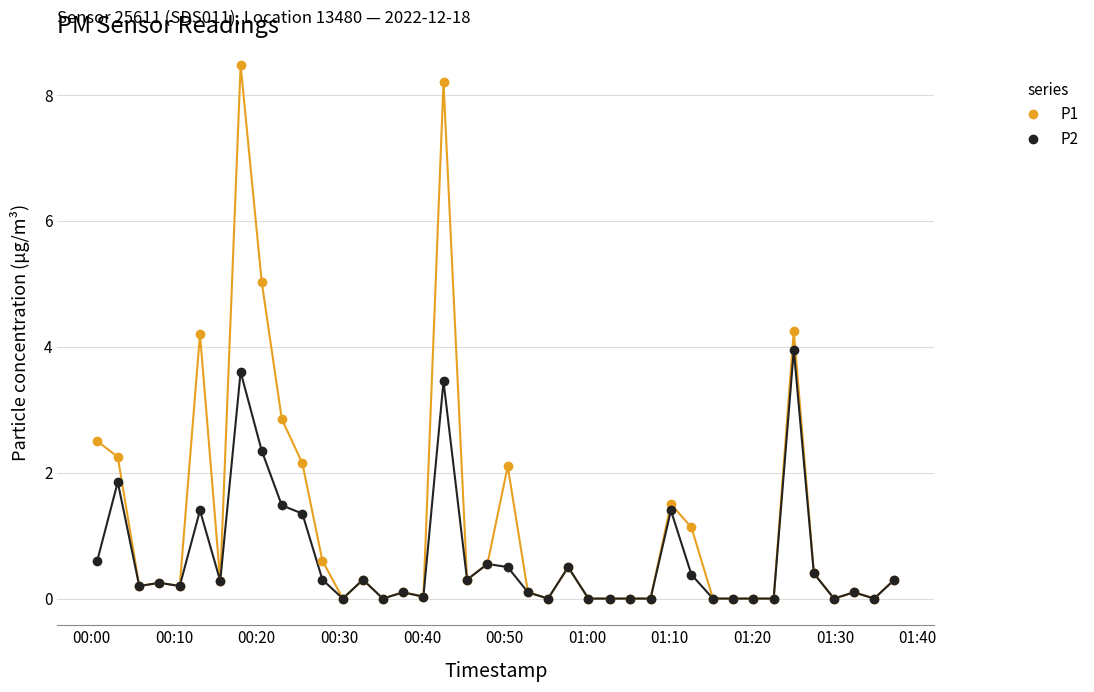

True or false: P2 has more than 0 interior local peaks.

True